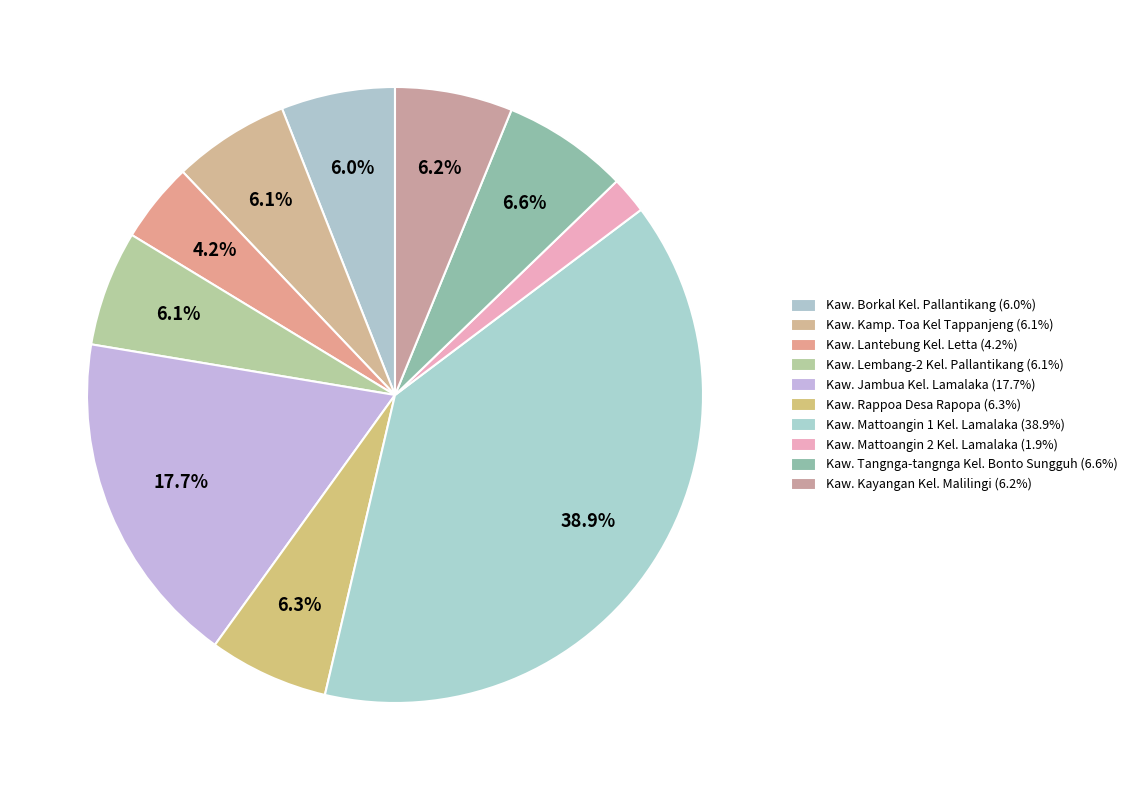

True or false: Kaw. Lembang-2 Kel. Pallantikang accounts for 6% of the total.

True